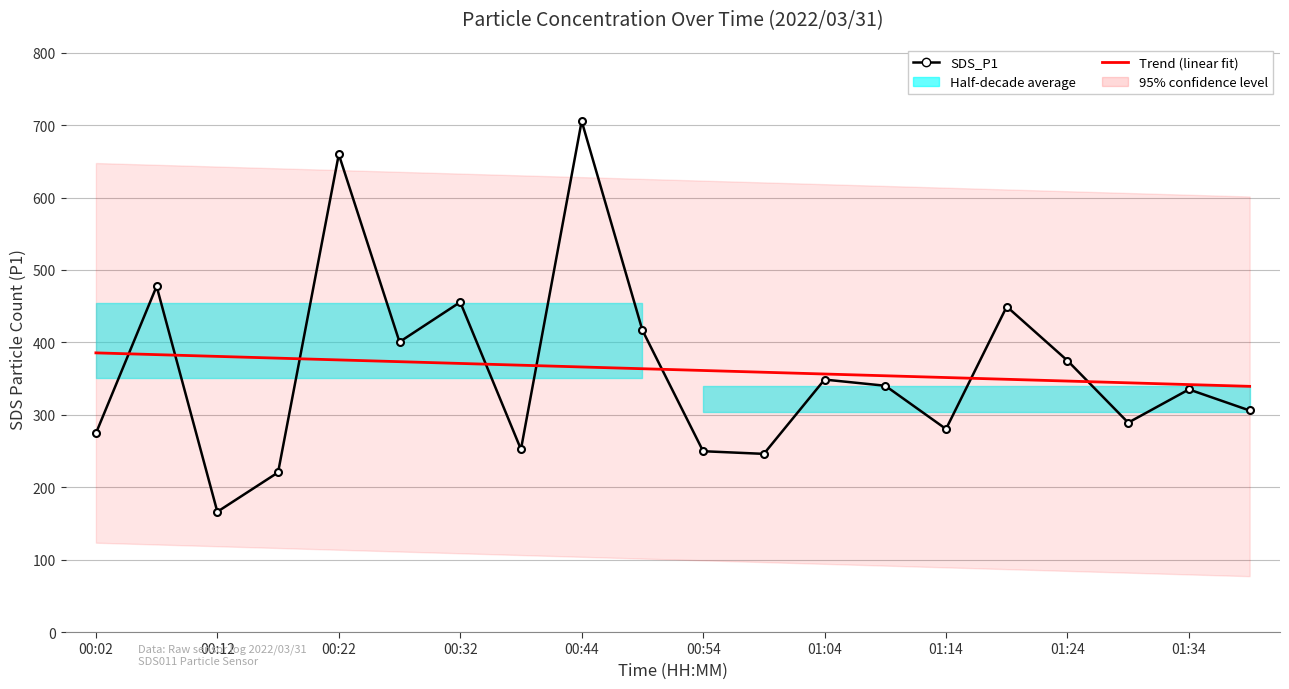

Reading right to left, list all the values displayed in this chart.

SDS_P1: 305.9	335.0	289.1	374.8	449.4	280.4	340.1	348.6	246.0	249.7	416.8	705.6	252.3	455.6	400.6	659.6	220.4	166.1	477.5	274.3
Trend (linear fit): 339.3	341.7	344.2	346.6	349.0	351.4	353.9	356.3	358.7	361.2	363.6	366.0	368.5	370.9	373.3	375.8	378.2	380.6	383.1	385.5